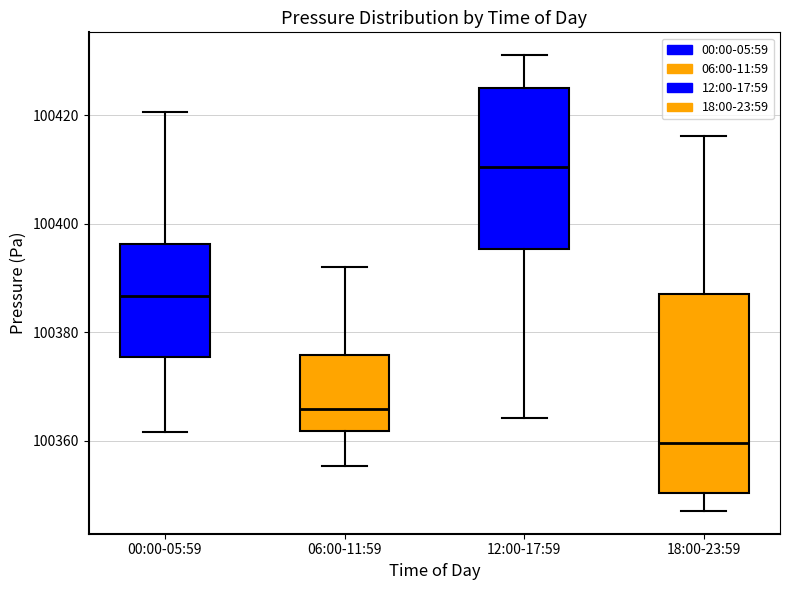

Reading left to right, transcribe this box plot: for each box, give where its median line is, the range the box spans, and where its two whiskers end, as read against the y-axis. The values are not printed on the chart, so give them approximately, as read against the axis.

00:00-05:59: median 100386, box 100376 to 100396, whiskers 100362 to 100420
06:00-11:59: median 100366, box 100362 to 100376, whiskers 100356 to 100392
12:00-17:59: median 100410, box 100396 to 100424, whiskers 100364 to 100432
18:00-23:59: median 100360, box 100350 to 100388, whiskers 100348 to 100416